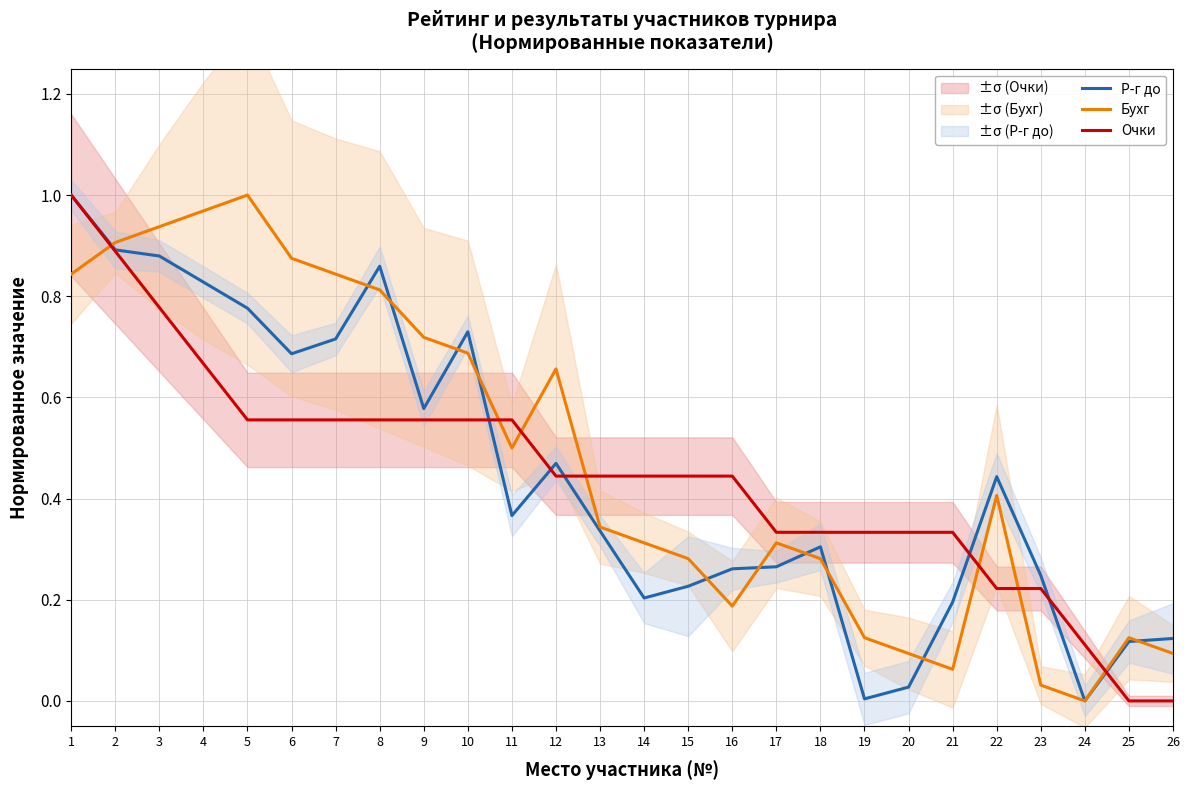

How many series are shown in this chart?

3